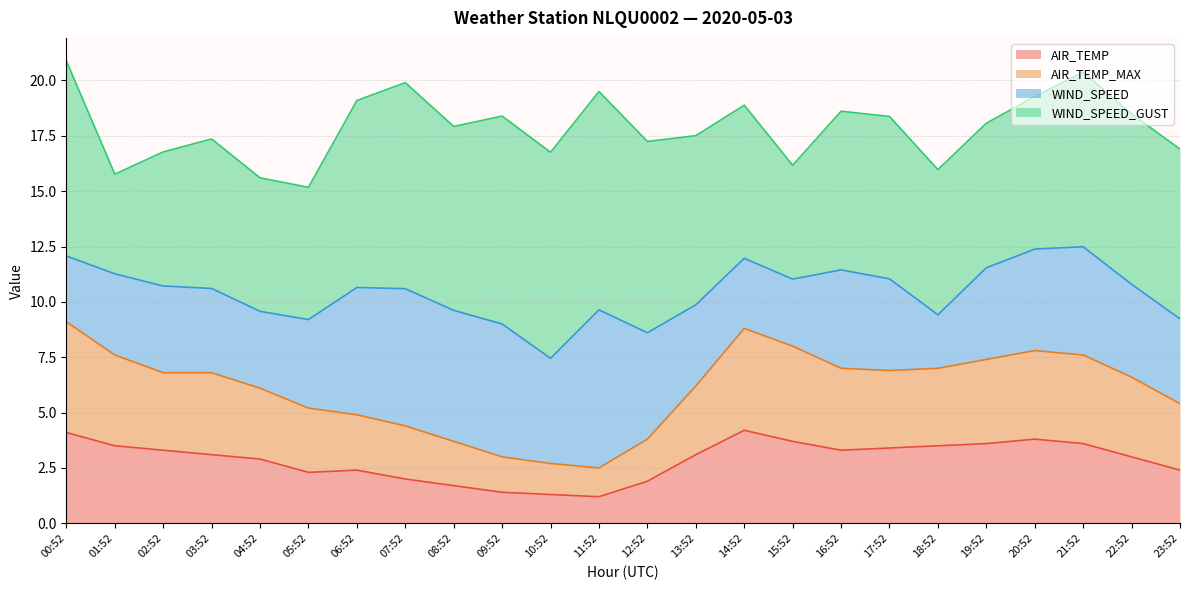

What is the highest value of the AIR_TEMP series?

4.2